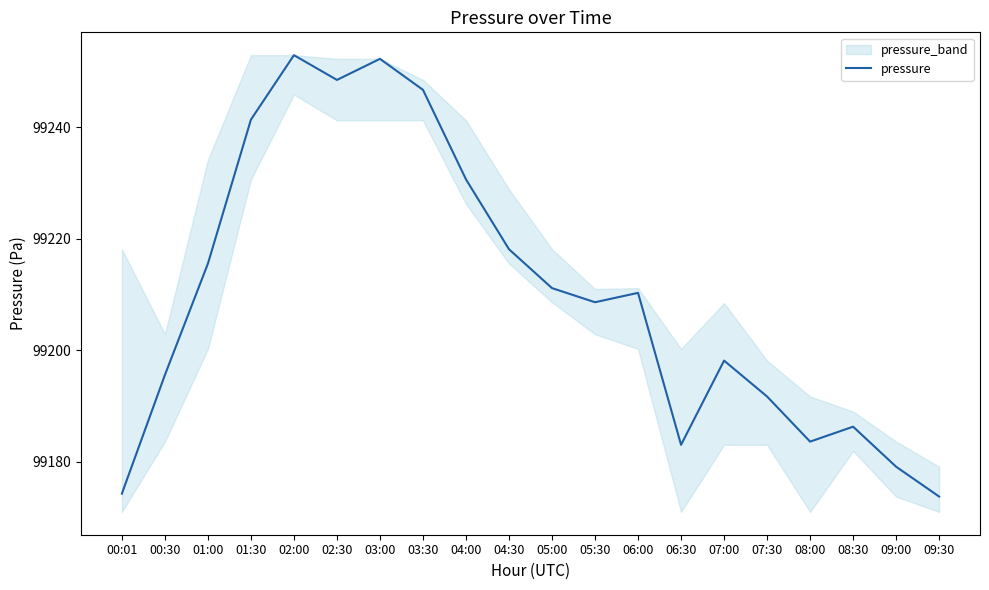

Reading right to left, list all the values displayed in this chart.

09:30=99173.8	09:00=99179.1	08:30=99186.3	08:00=99183.6	07:30=99191.7	07:00=99198.2	06:30=99183.1	06:00=99210.3	05:30=99208.6	05:00=99211.2	04:30=99218.1	04:00=99230.7	03:30=99246.7	03:00=99252.3	02:30=99248.5	02:00=99252.9	01:30=99241.4	01:00=99215.6	00:30=99195.6	00:01=99174.3